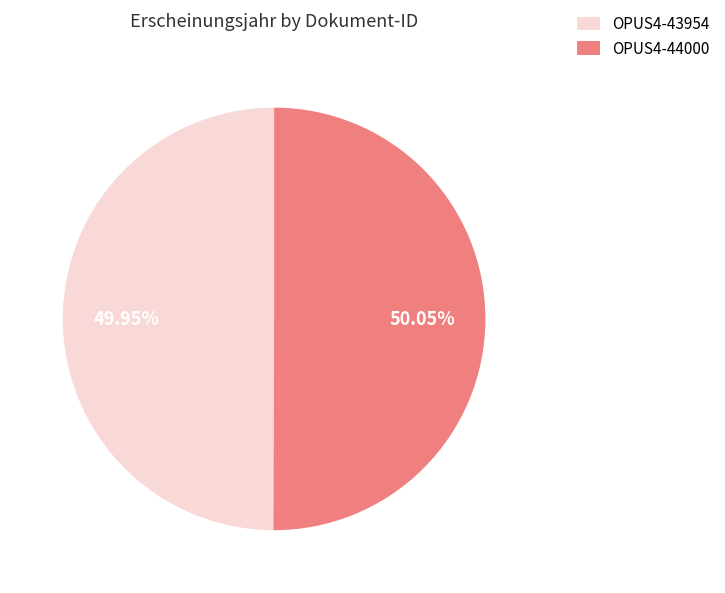

Does any single category account for the majority?

Yes